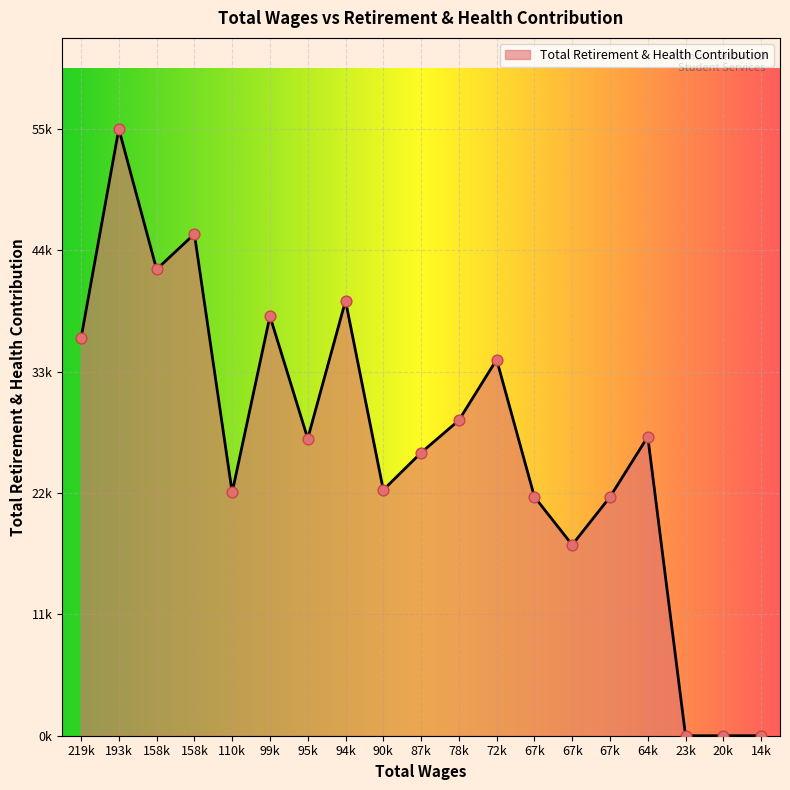

Does the chart have visible grid lines?

Yes